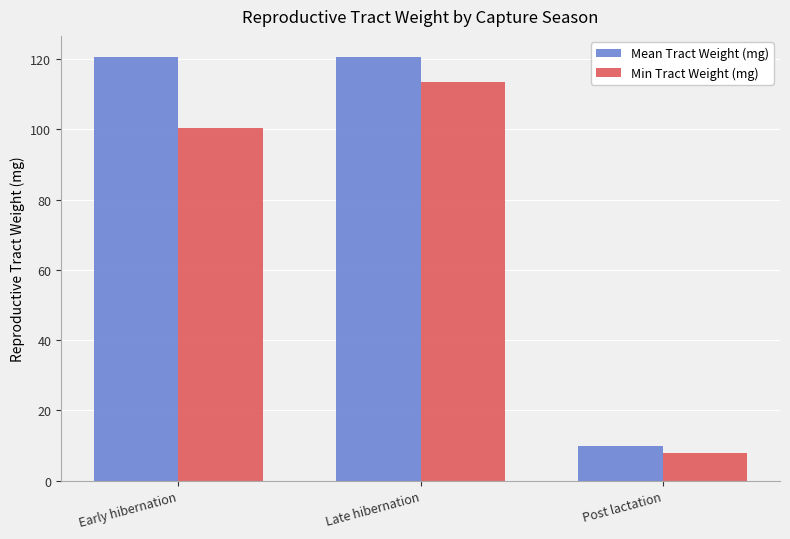

How many series are shown in this chart?

2